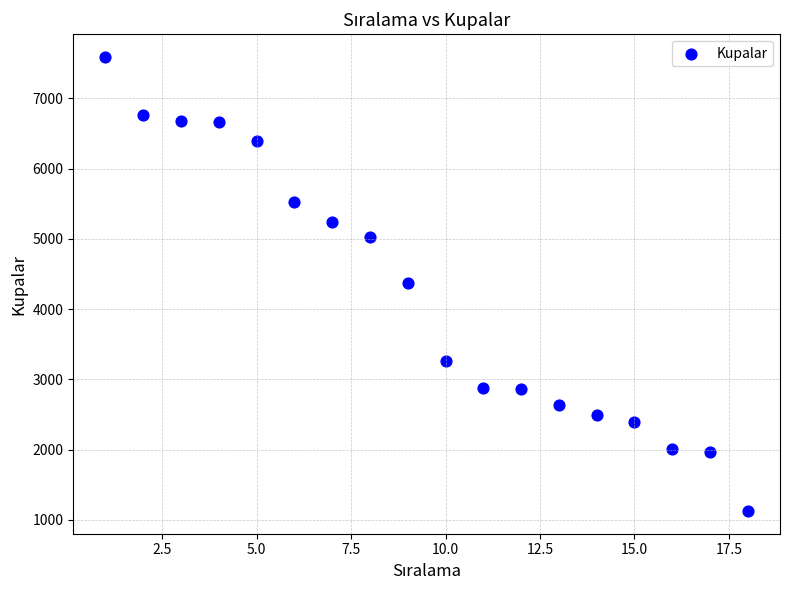

What is the range of X values (max minus min)?

17